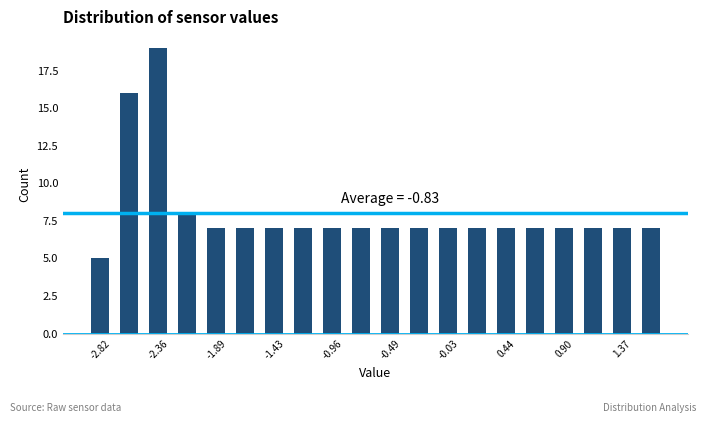

Over which range of the x-axis is the bar tallest?

-2.45 to -2.25